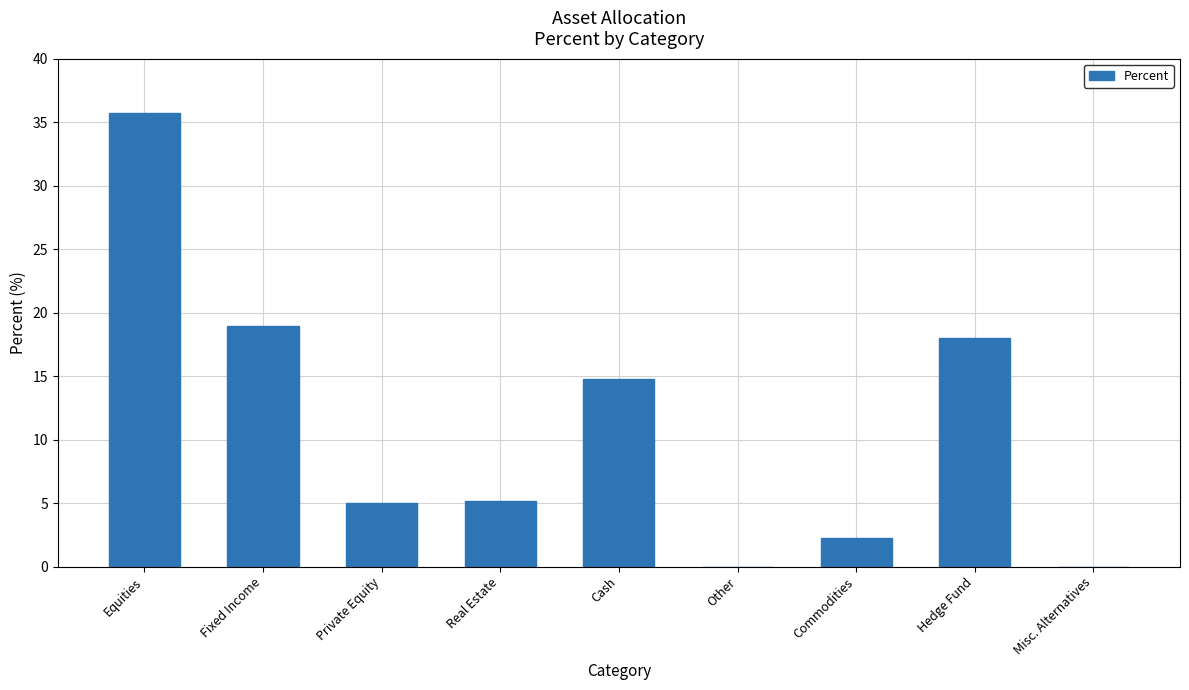

What is the maximum value shown in the chart?

35.7